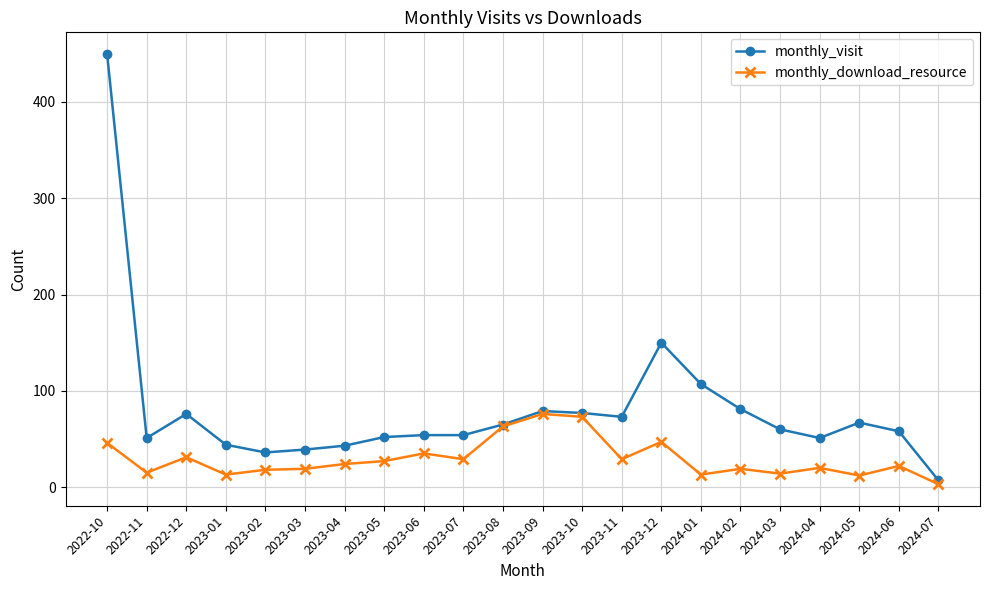

How many series are shown in this chart?

2